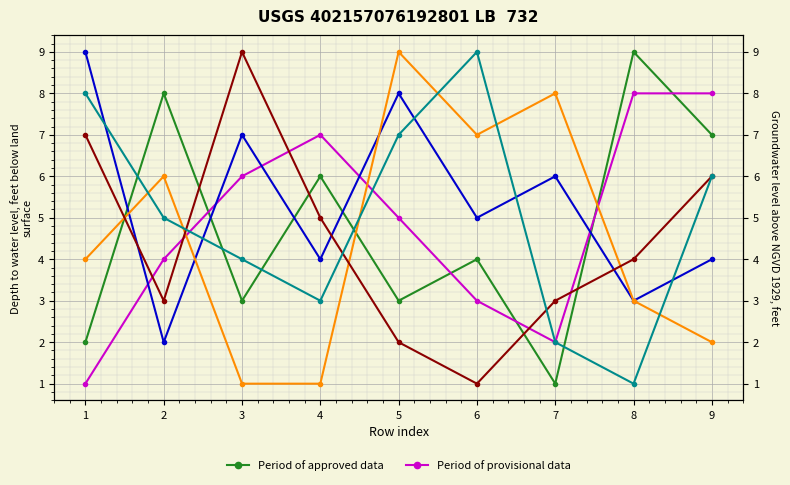

How many categories are shown in the chart?

9